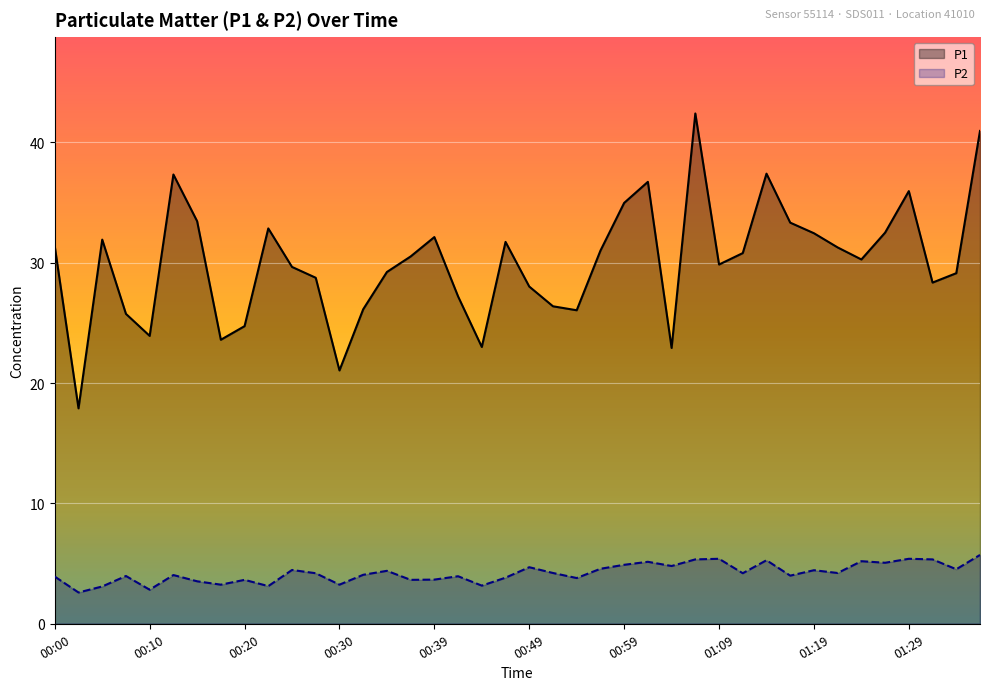

List the series in order of their overall mean, lowest first.

P2, P1